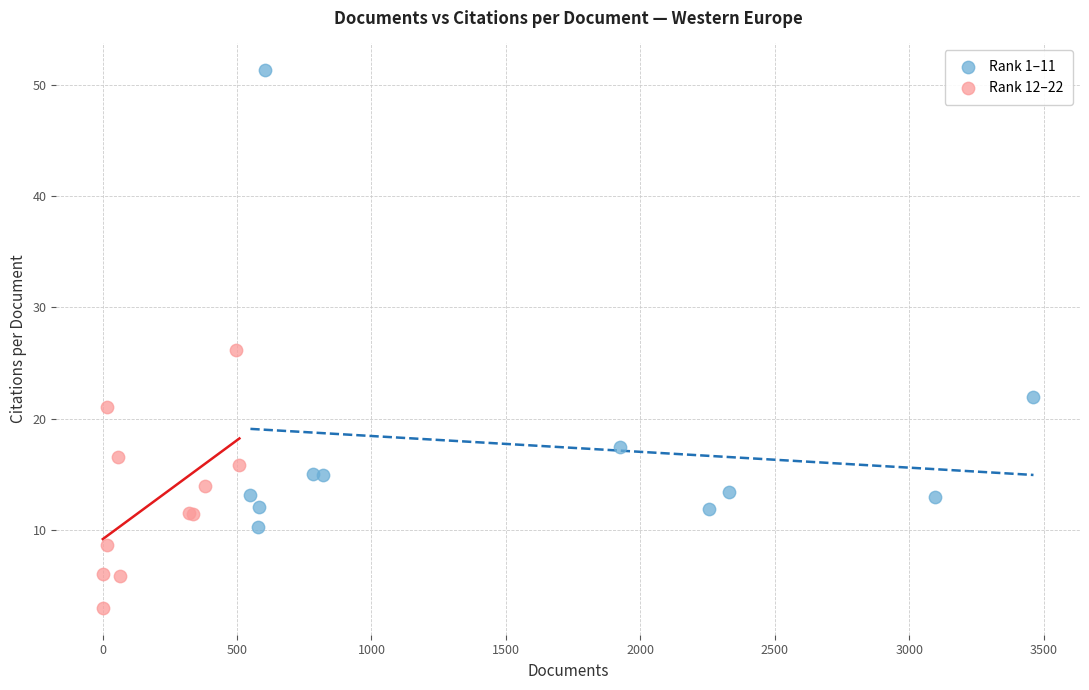

Which series reaches the maximum Y coordinate?

Rank 1–11